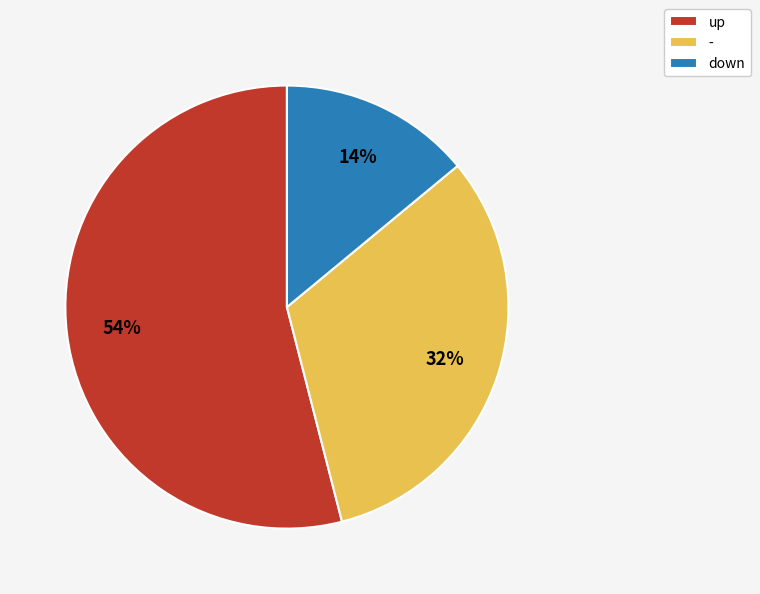

True or false: up accounts for 54% of the total.

True